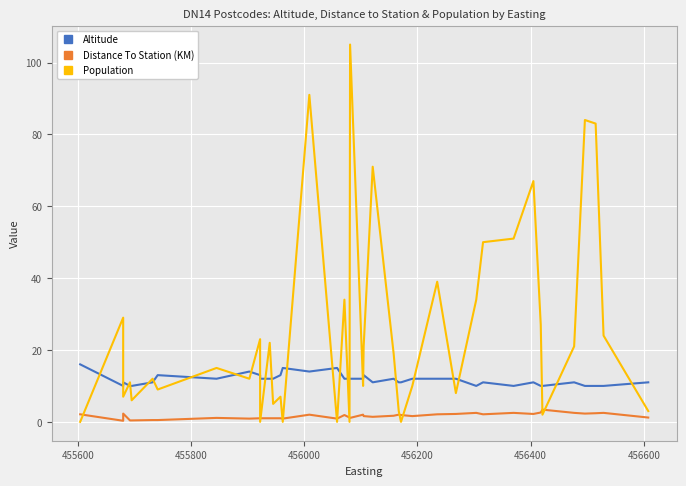

Reading right to left, list all the values displayed in this chart.

Altitude: 11.0	10.0	10.0	10.0	11.0	10.0	10.0	11.0	10.0	11.0	10.0	12.0	12.0	12.0	11.0	11.0	12.0	11.0	13.0	12.0	12.0	12.0	12.0	15.0	14.0	15.0	13.0	12.0	12.0	12.0	13.0	14.0	12.0	13.0	11.0	10.0	10.0	11.0	10.0	16.0
Distance To Station (KM): 1.2	2.5	2.4	2.3	2.5	3.4	2.6	2.2	2.5	2.1	2.5	2.2	2.1	1.6	1.9	2.0	1.7	1.4	1.6	2.0	1.1	1.2	1.9	0.9	2.0	0.9	1.0	1.0	1.0	1.0	1.0	0.9	1.1	0.5	0.5	0.4	0.4	2.3	0.3	2.1
Population: 3.0	24.0	83.0	84.0	21.0	2.0	27.0	67.0	51.0	50.0	34.0	8.0	39.0	10.0	0.0	3.0	19.0	71.0	21.0	10.0	105.0	0.0	34.0	0.0	91.0	0.0	7.0	5.0	22.0	0.0	23.0	12.0	15.0	9.0	12.0	6.0	11.0	7.0	29.0	0.0